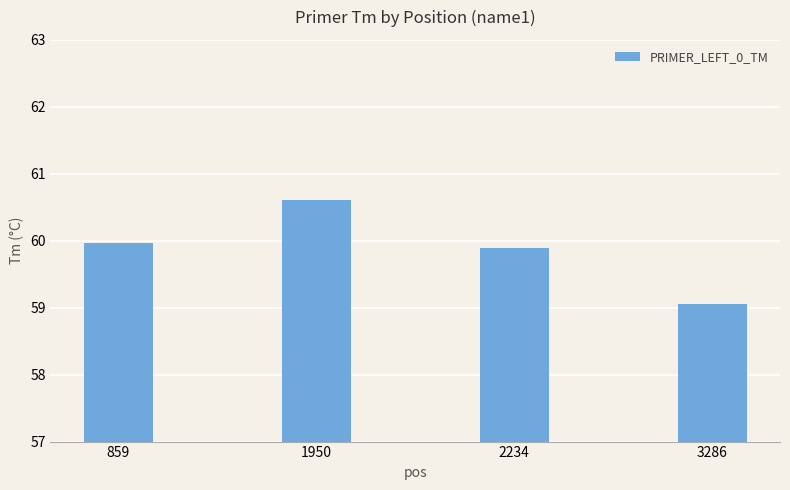

What is the difference between the maximum and minimum values?

1.6